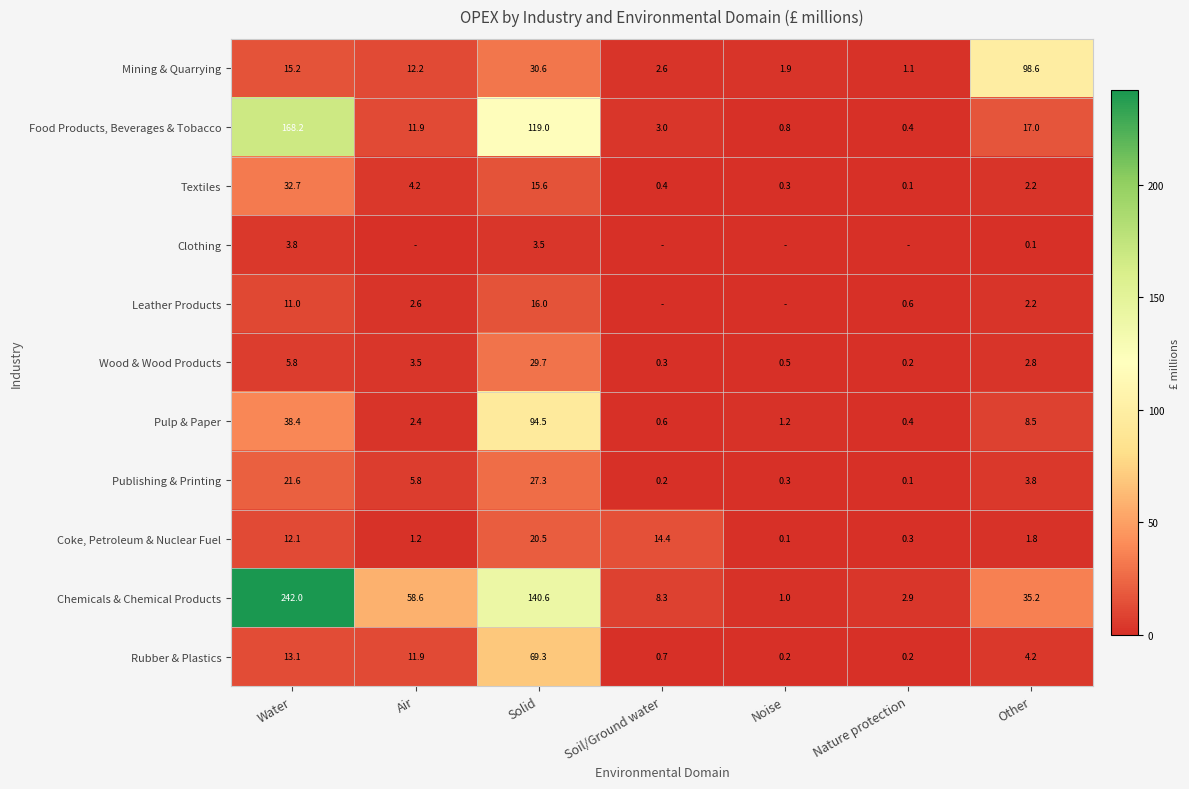

What is the sum of all Pulp & Paper values?

146.0